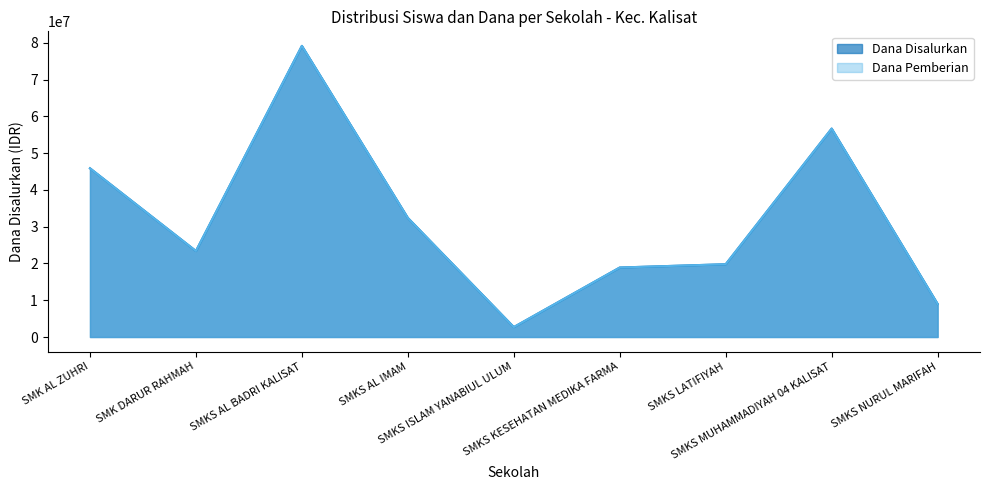

What is the value of the Dana Disalurkan point at the 7th from the left?

19800000